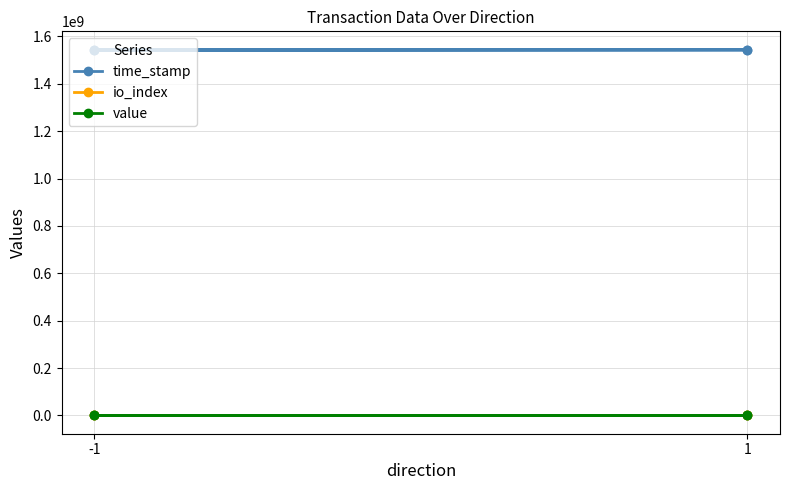

How many values in the io_index series exceed 55?

1